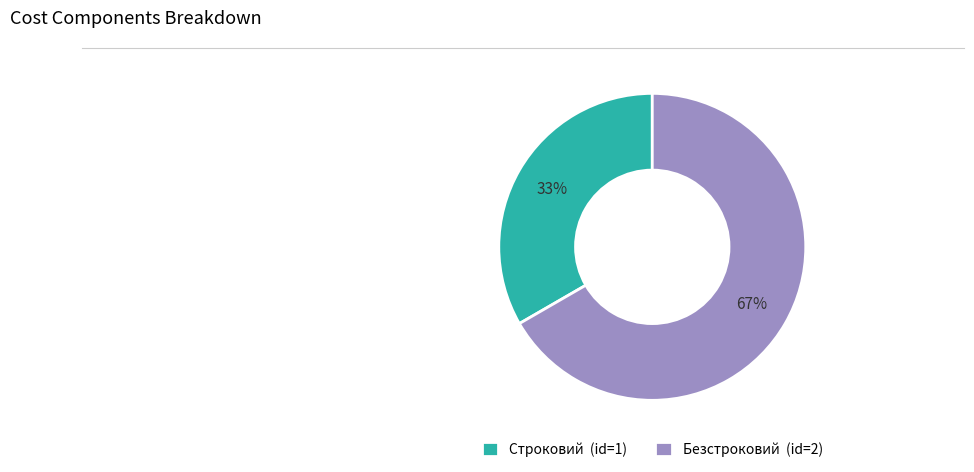

Which slice is the largest?

Безстроковий